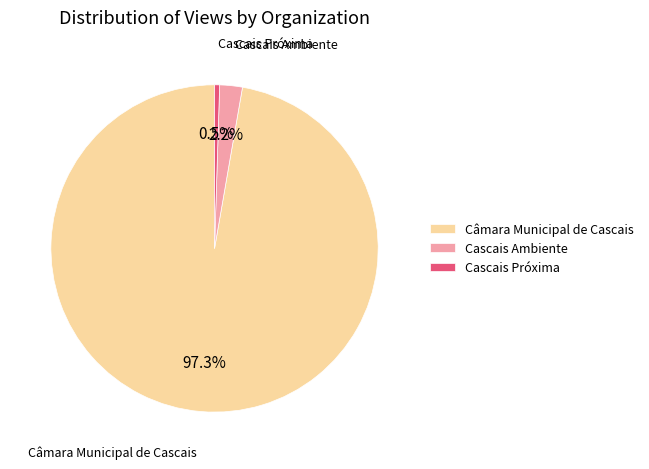

To the nearest percent, what is the average slice percentage?

33%